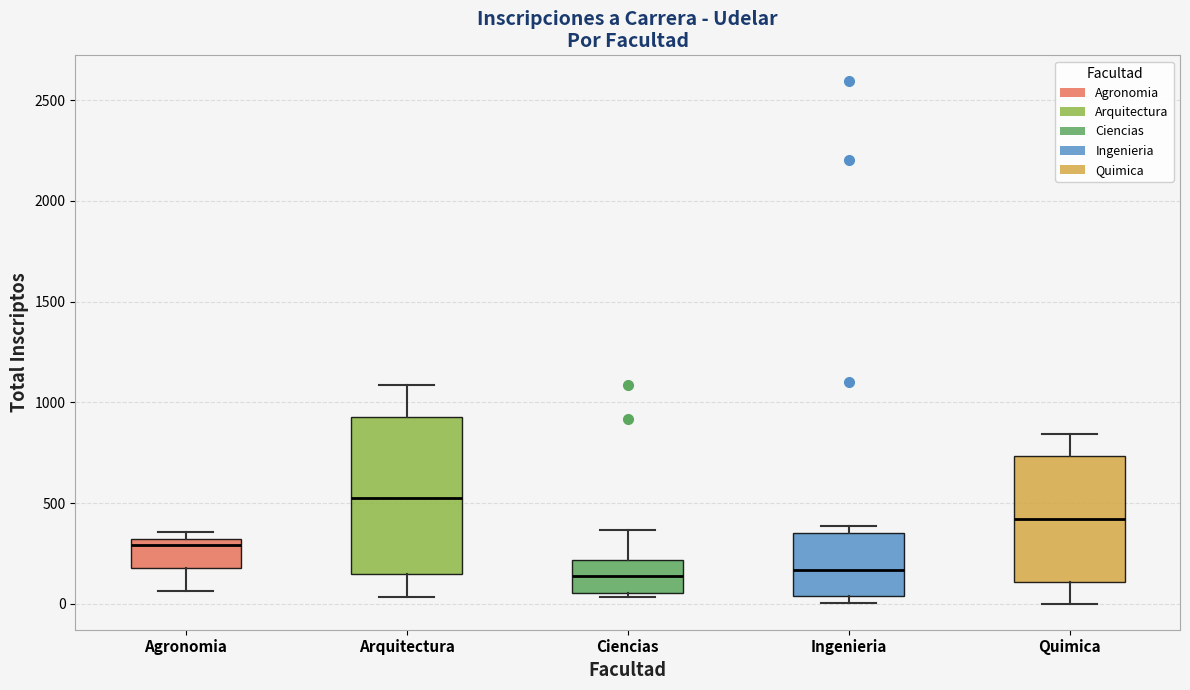

Reading left to right, read every box against the y-axis: the position of its median line, the range the box covers, and the ends of its whiskers. The values are not printed on the chart, so give them approximately, as read against the axis.

Agronomia: median 300 (just below the box's upper edge), box 200 to 300, whiskers 50 to 350
Arquitectura: median 550, box 150 to 950, whiskers 50 to 1100
Ciencias: median 150, box 50 to 200, whiskers 50 (just below the box's lower edge) to 350
Ingenieria: median 150, box 50 to 350, whiskers 0 to 400
Quimica: median 400, box 100 to 750, whiskers 0 to 850